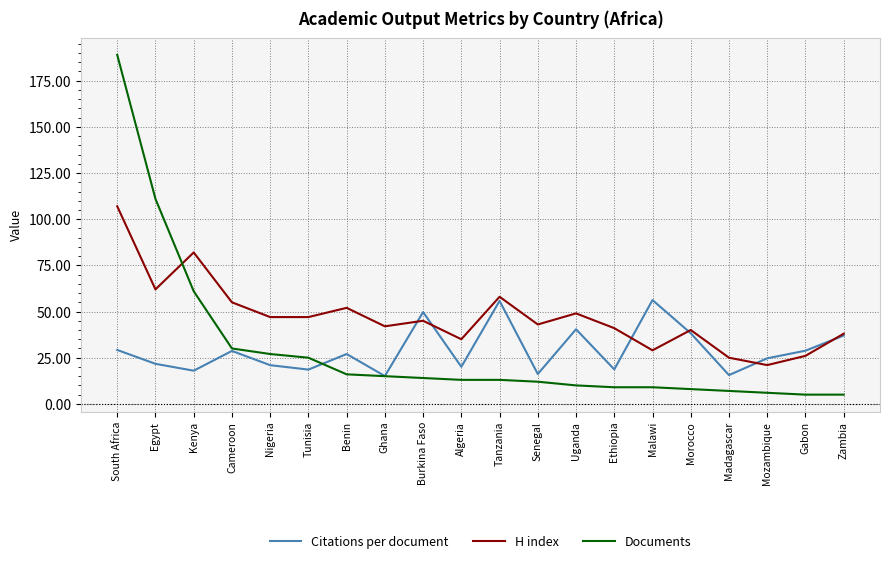

Where do Documents and H index first cross each other?

Egypt and Kenya